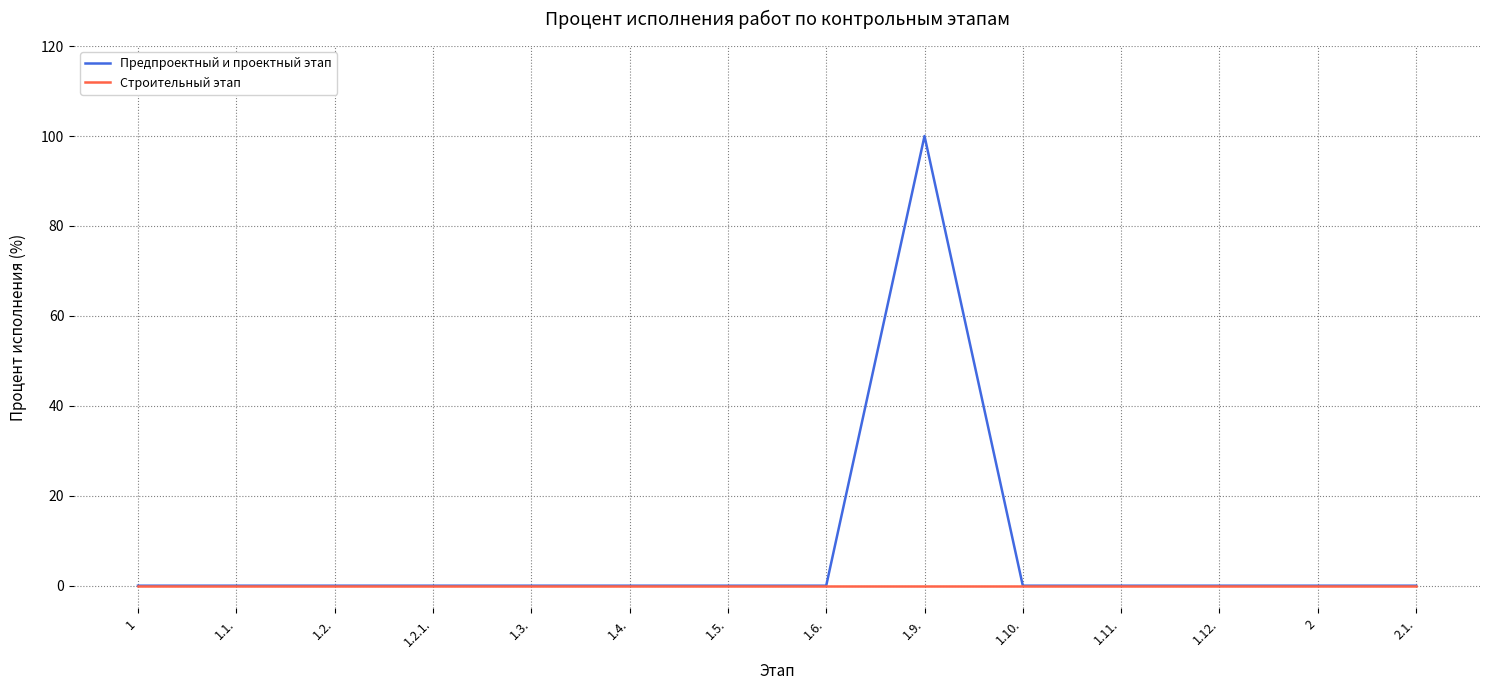

What is the average value of the Предпроектный и проектный этап series?

7